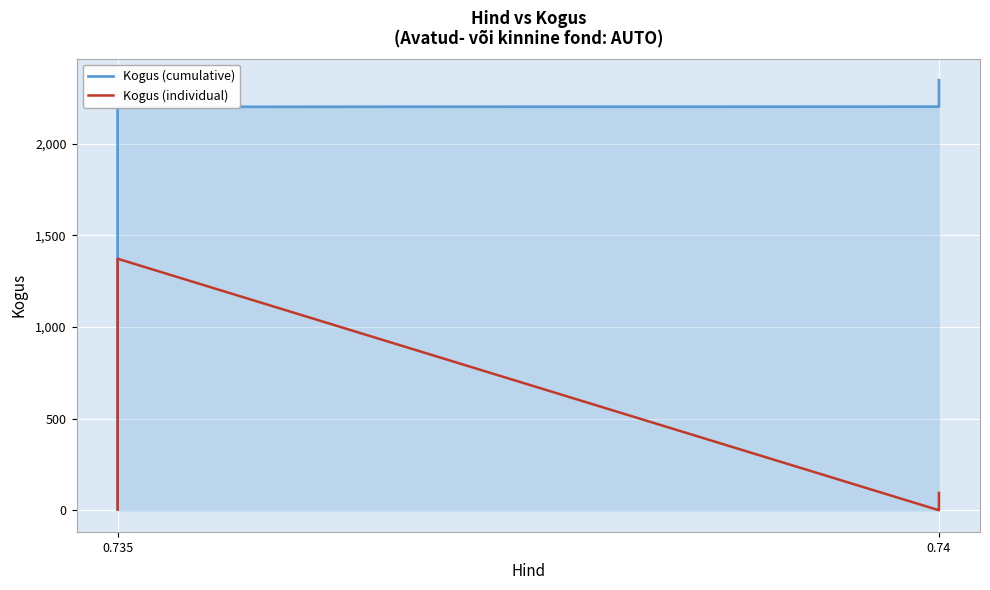

How many data points in Kogus (individual) are above 5?

6